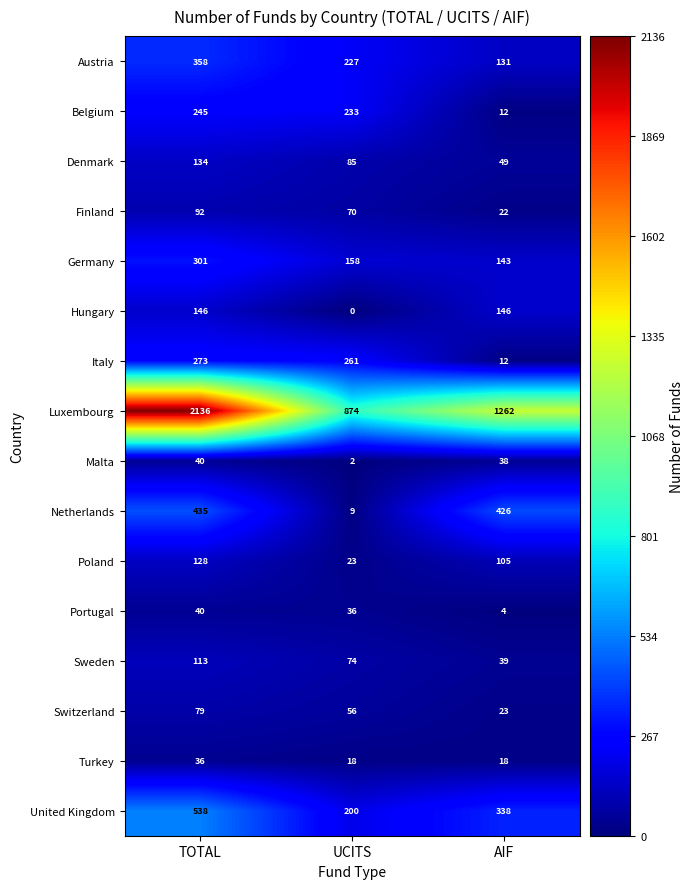

How many categories are shown in the chart?

3